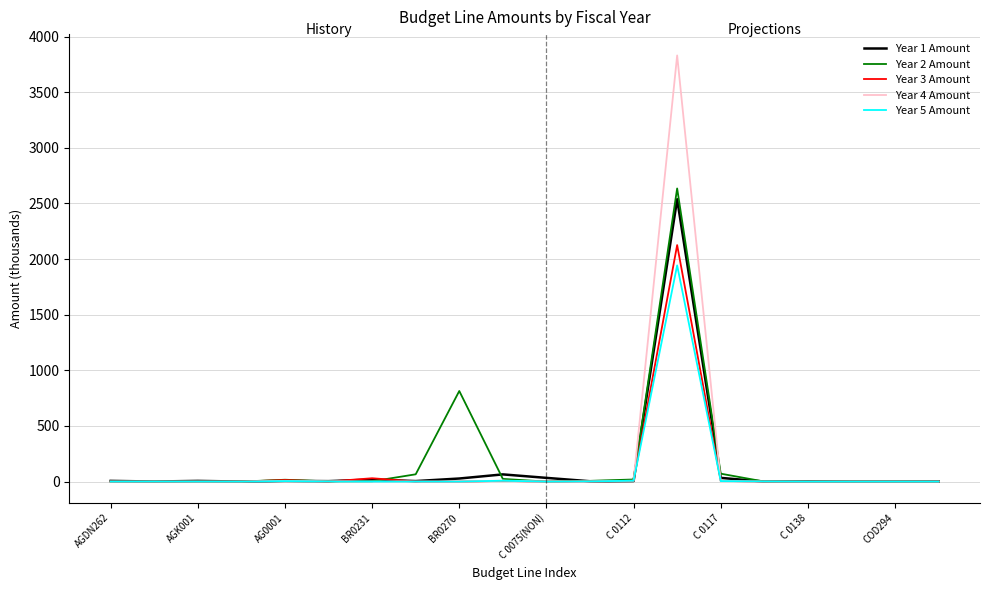

Which series has the largest range (max minus min)?

Year 4 Amount